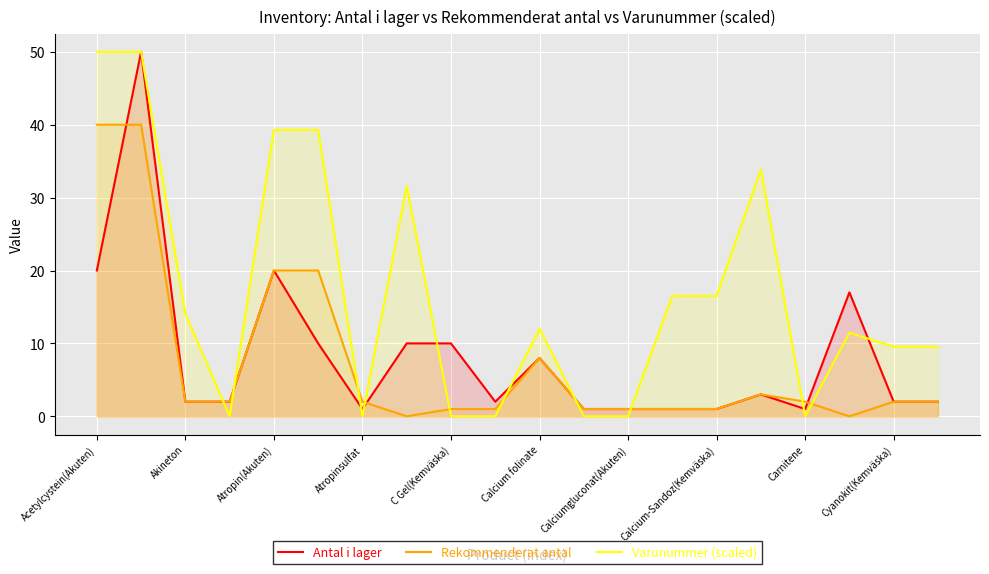

Which series has the largest total across all categories?

Varunummer (scaled)